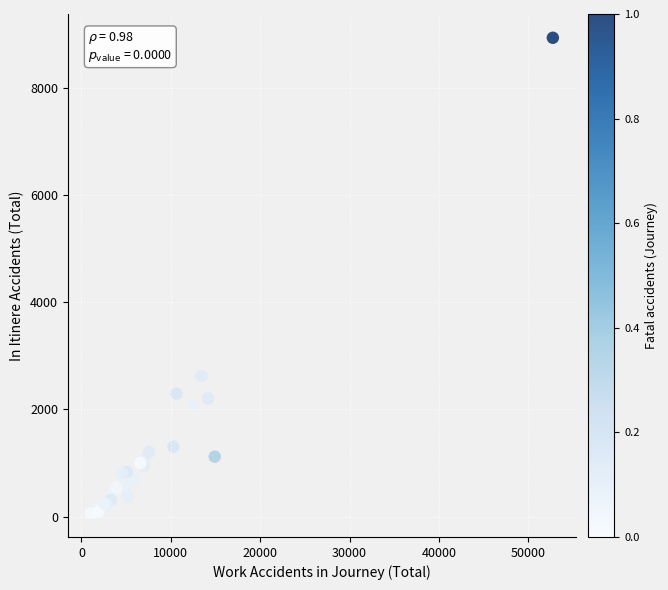

What Y value in the scatter plot is closest to 4499?

2625